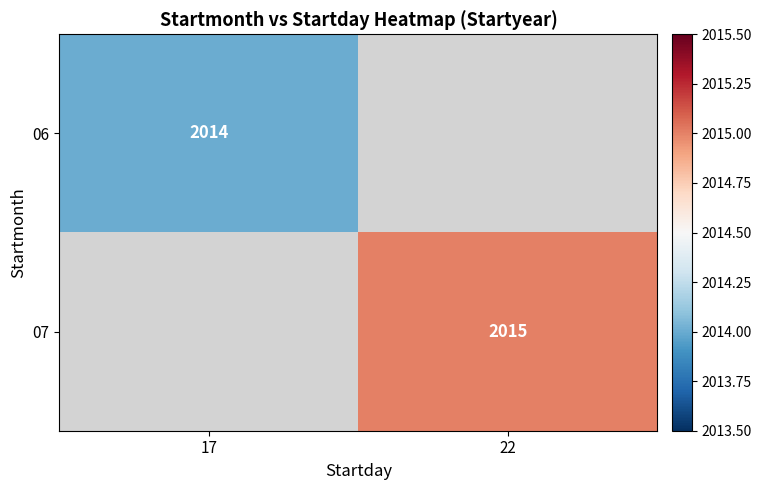

The value of 07 at 22 is 1308. True or false?

False